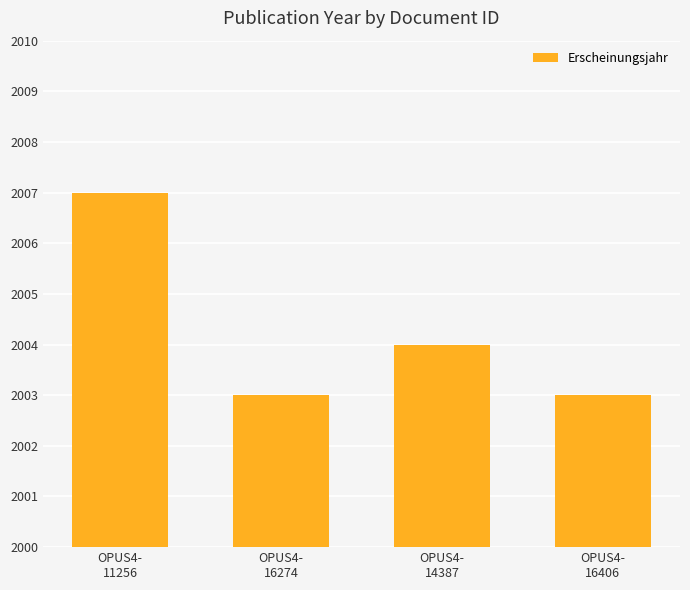

What is the value of the 1st bar from the left?

2007